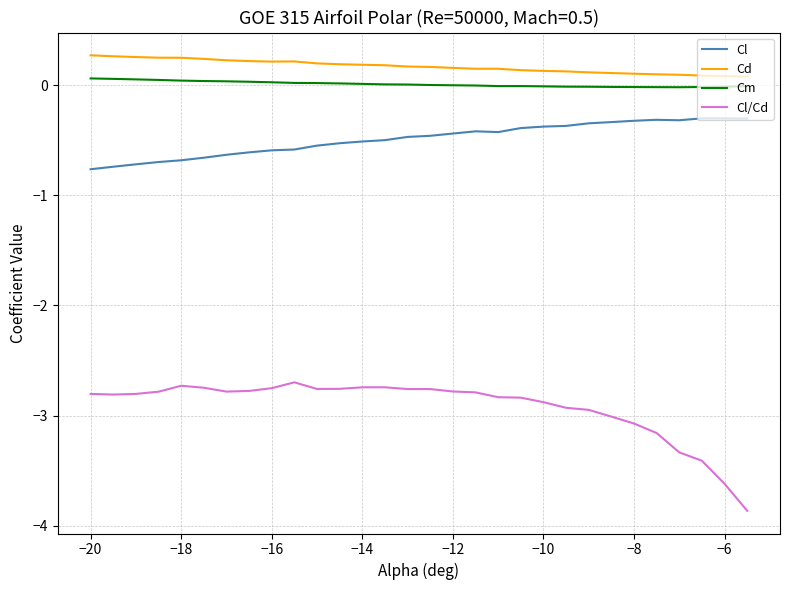

List the series in order of their peak value, highest first.

Cd, Cm, Cl, Cl/Cd